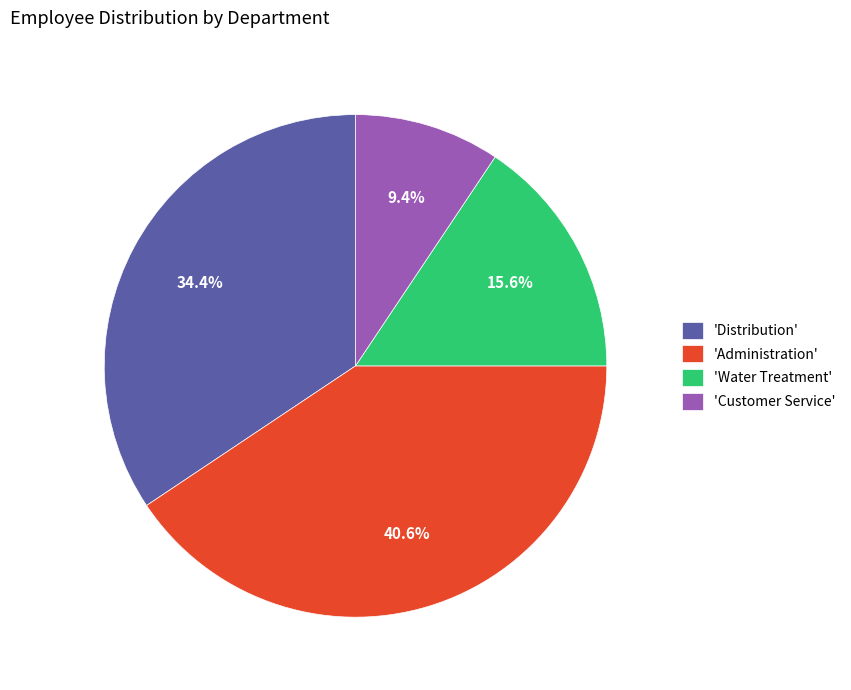

What portion of the pie excludes 'Administration'?

59.4%